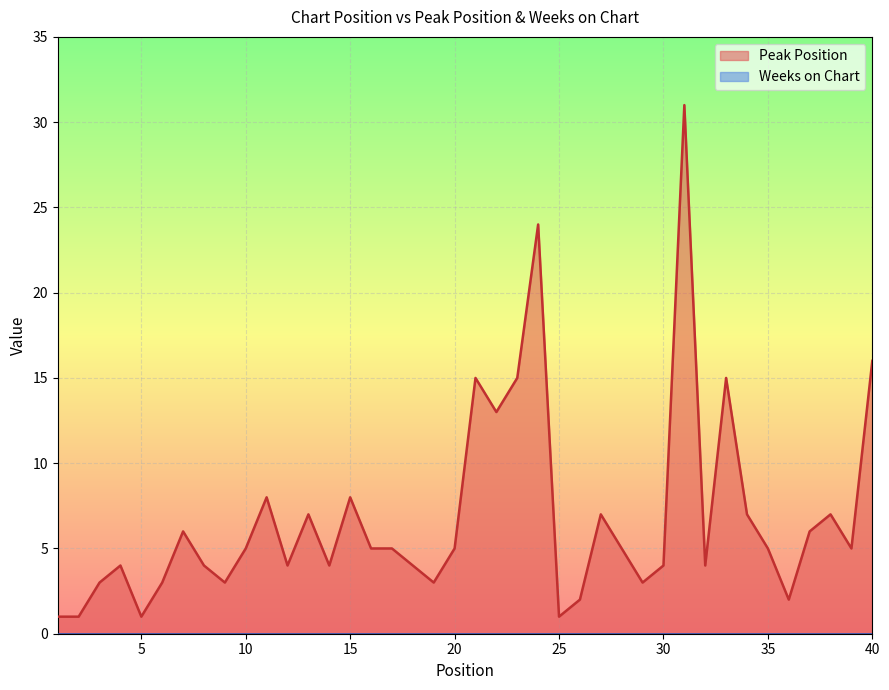

What is the value of the 17th point from the left?

5